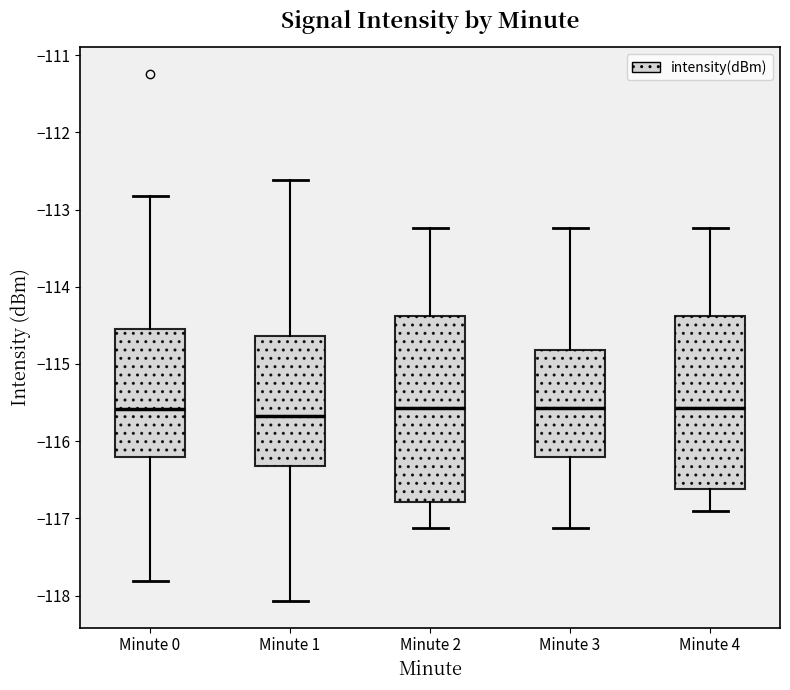

Reading left to right, transcribe this box plot: for each box, give where its median line is, the range the box spans, and where its two whiskers end, as read against the y-axis. The values are not printed on the chart, so give them approximately, as read against the axis.

Minute 0: median -115.6, box -116.2 to -114.6, whiskers -117.8 to -112.8
Minute 1: median -115.7, box -116.3 to -114.6, whiskers -118.1 to -112.6
Minute 2: median -115.6, box -116.8 to -114.4, whiskers -117.1 to -113.2
Minute 3: median -115.6, box -116.2 to -114.8, whiskers -117.1 to -113.2
Minute 4: median -115.6, box -116.6 to -114.4, whiskers -116.9 to -113.2